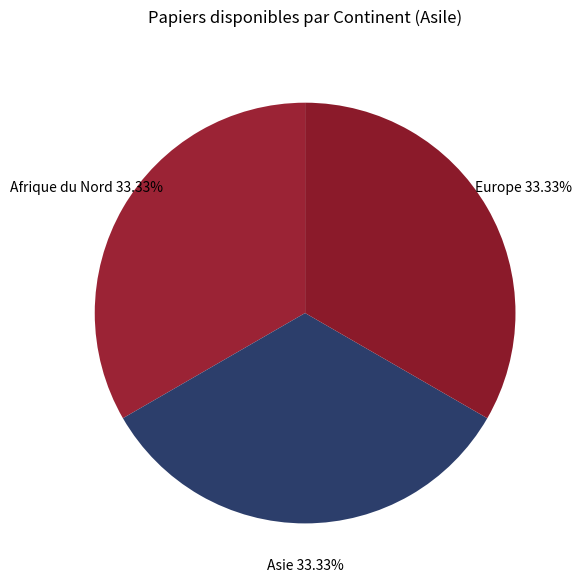

Approximately how many times larger is the value at Afrique du Nord compared to Europe?

1.0